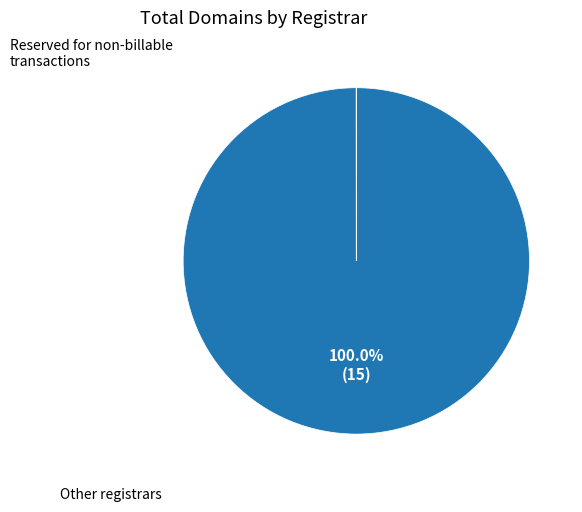

Is there any slice that represents more than half of the pie?

Yes